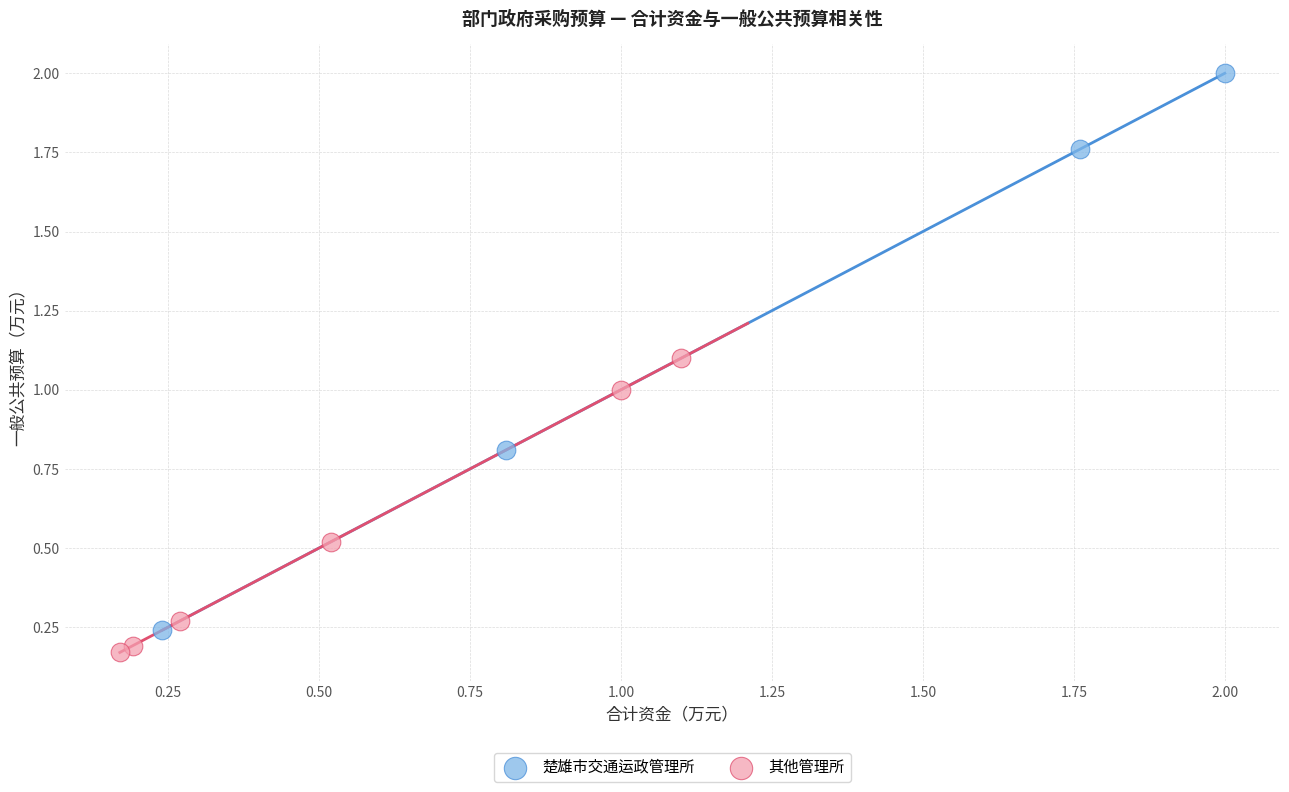

What are all the series names shown in the legend?

楚雄市交通运政管理所, 其他管理所